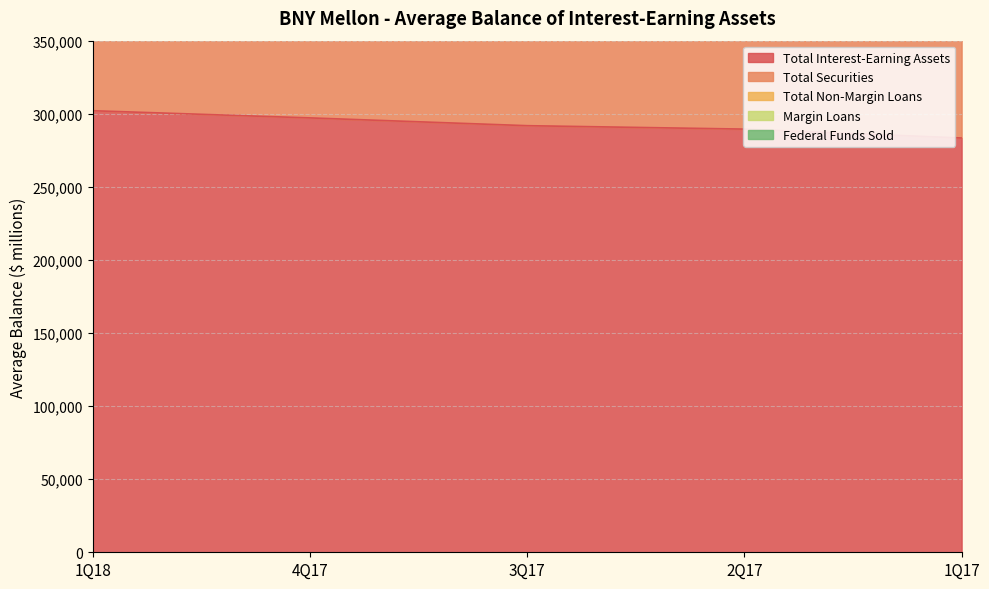

Does the chart have visible grid lines?

Yes